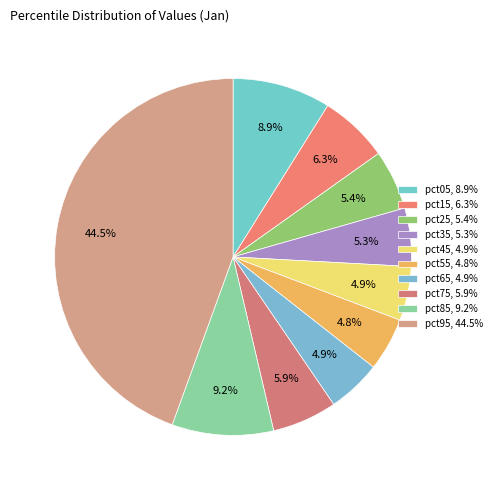

How many slices are in this pie chart?

10